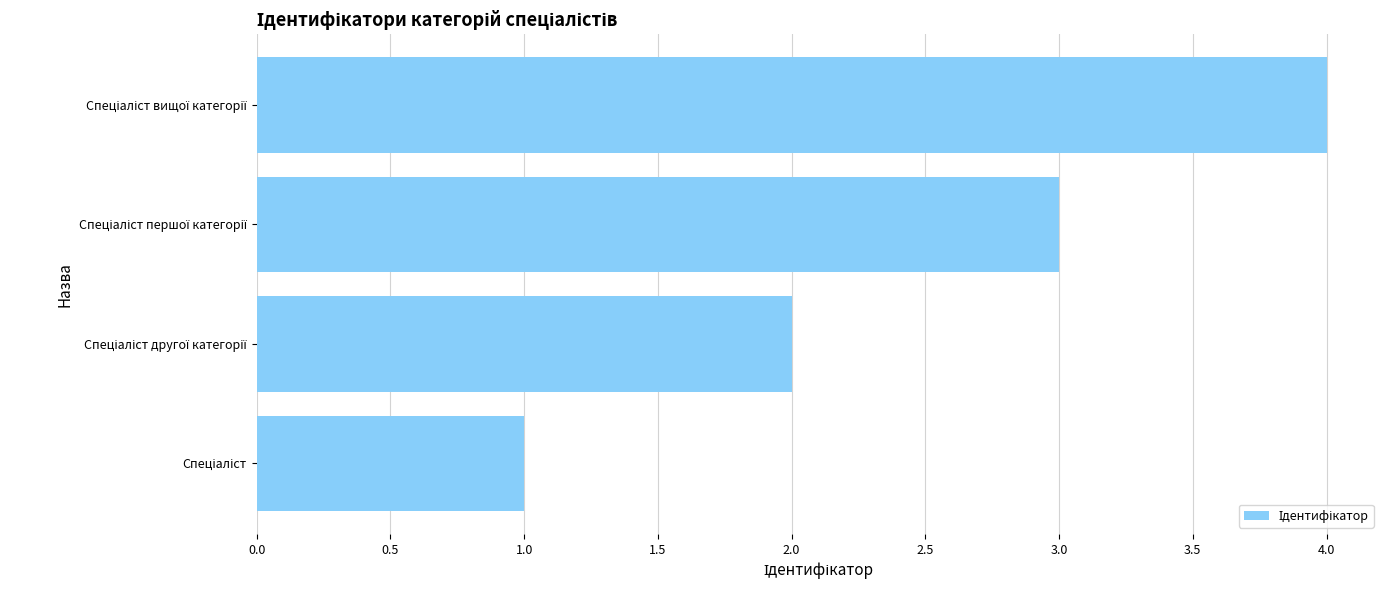

What is the sum of all values?

10